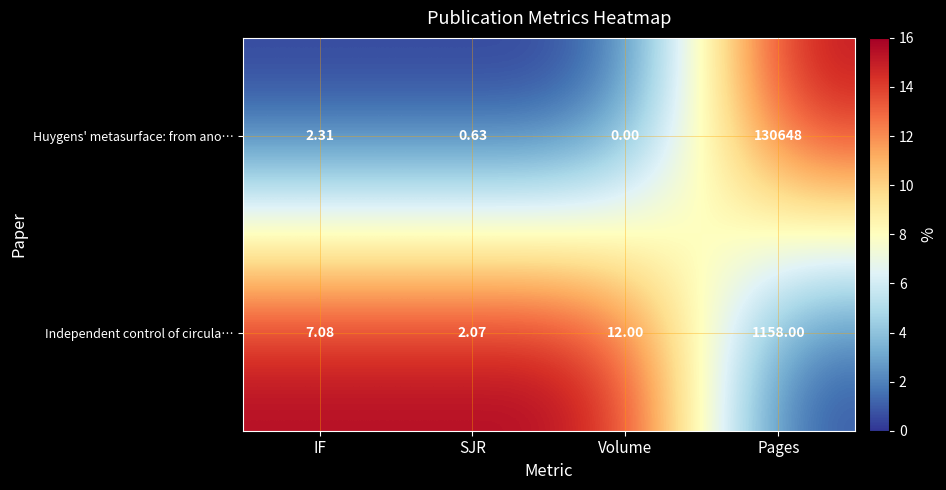

At which label does Huygens' metasurface: from ano… reach its minimum?

Volume